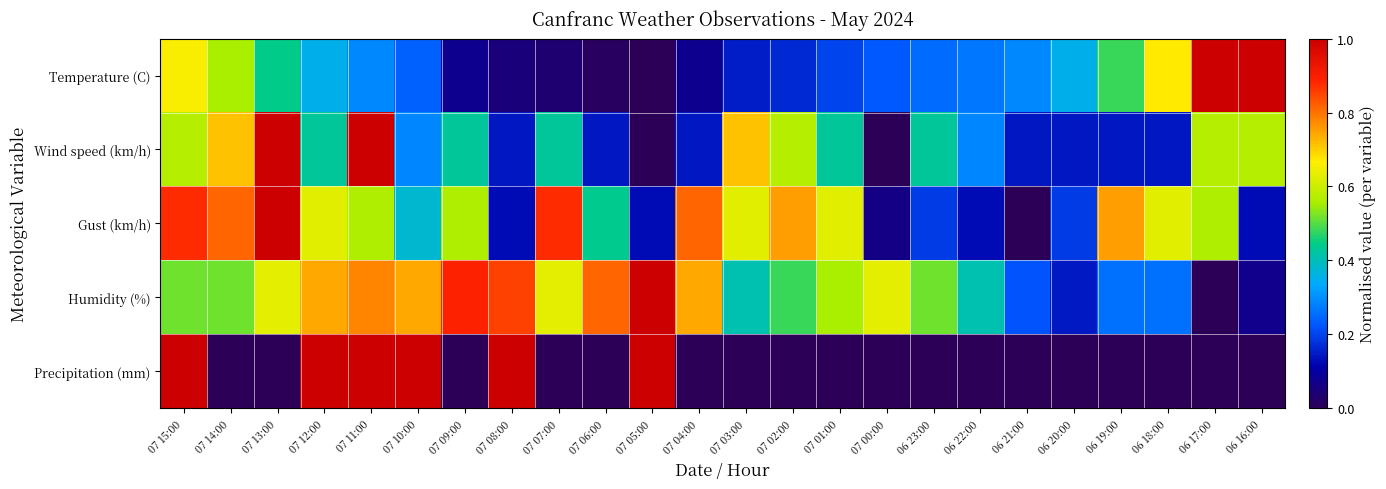

Which series changed the most between 07 14:00 and 06 18:00?

Wind speed (km/h)